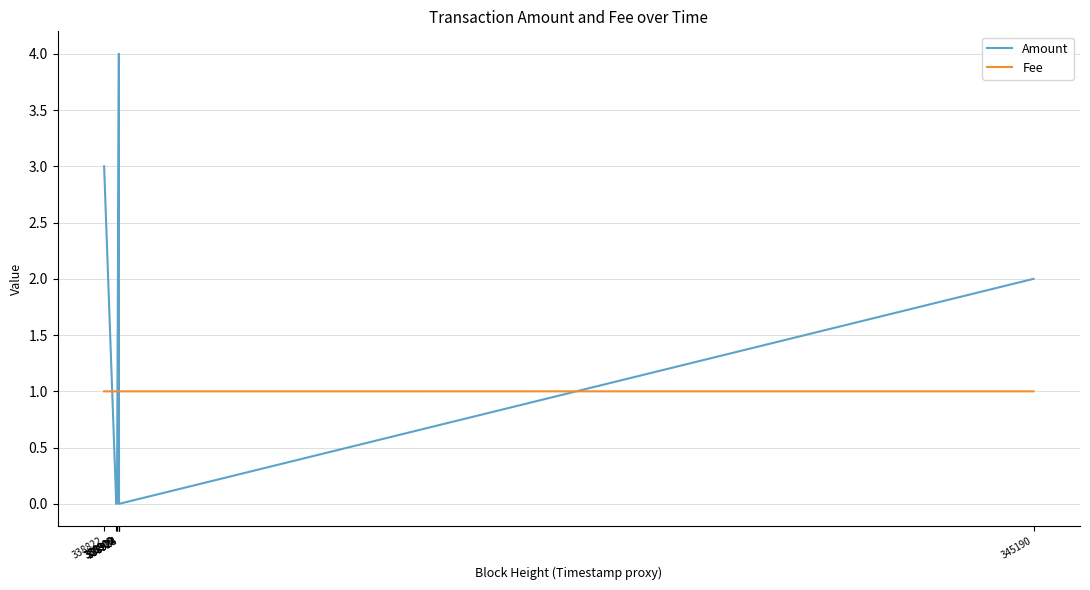

Which series ends up on top after the final intersection of Fee and Amount?

Amount